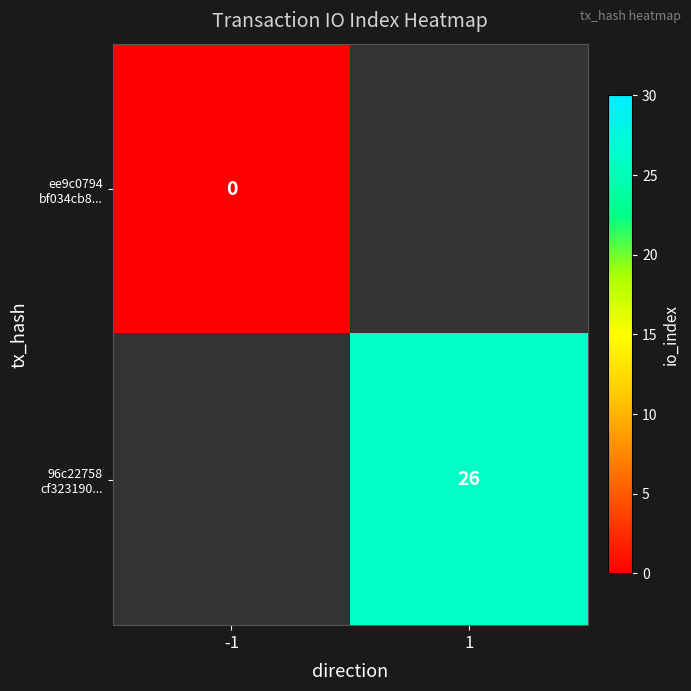

Which label corresponds to the smallest value in the chart?

-1